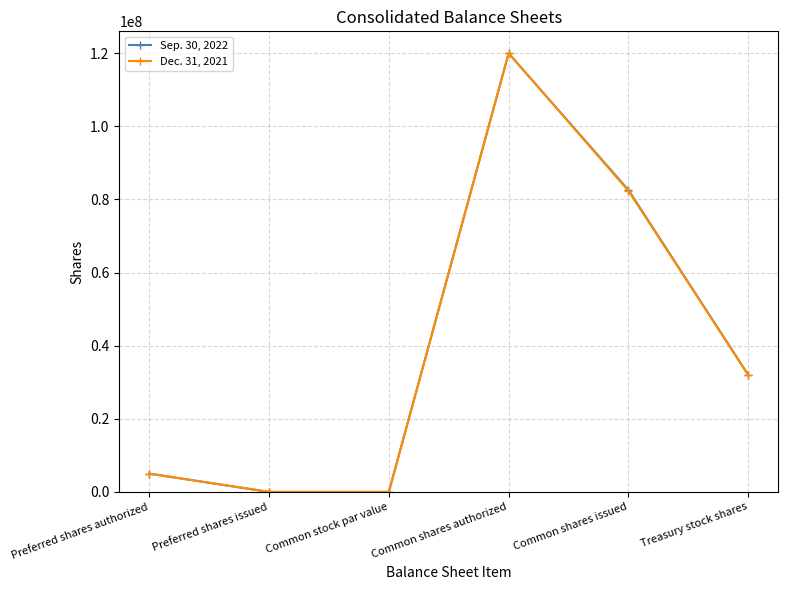

True or false: Dec. 31, 2021 has a value of 177416333 at Common shares authorized.

False